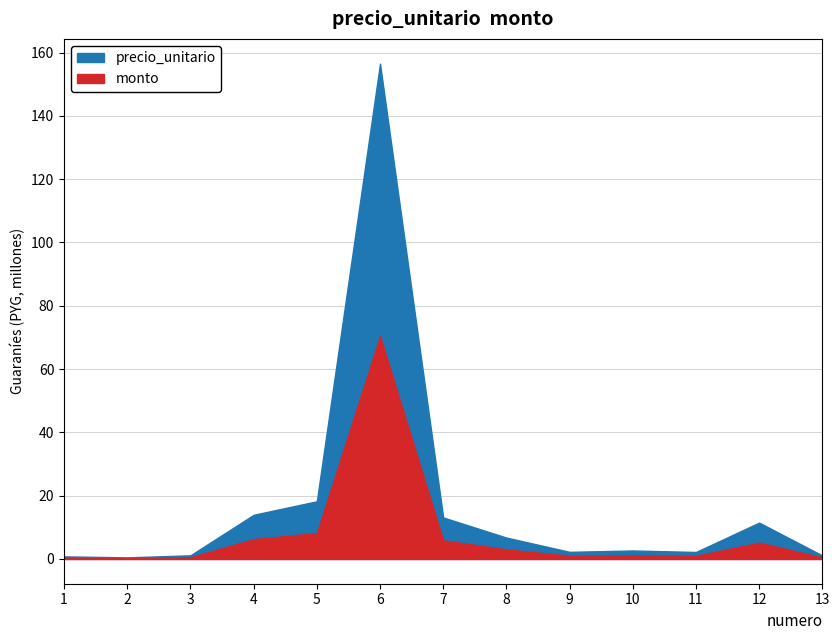

What value does the precio_unitario series have at 10, to the nearest 50?

2682000